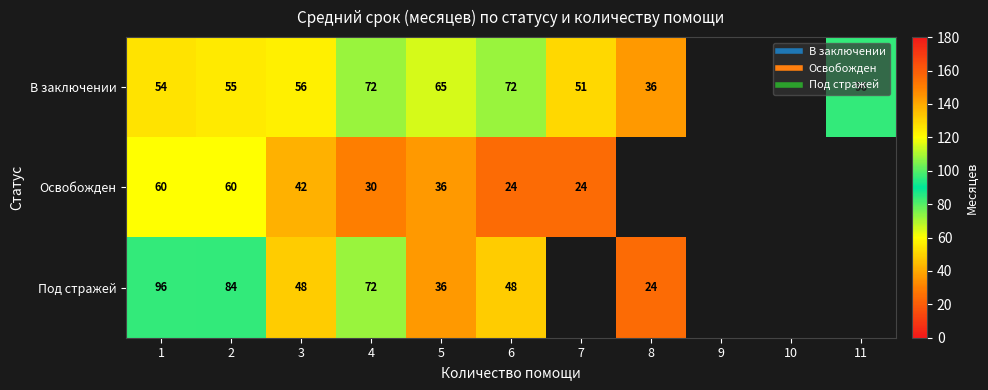

At which label does В заключении first exceed 64?

4